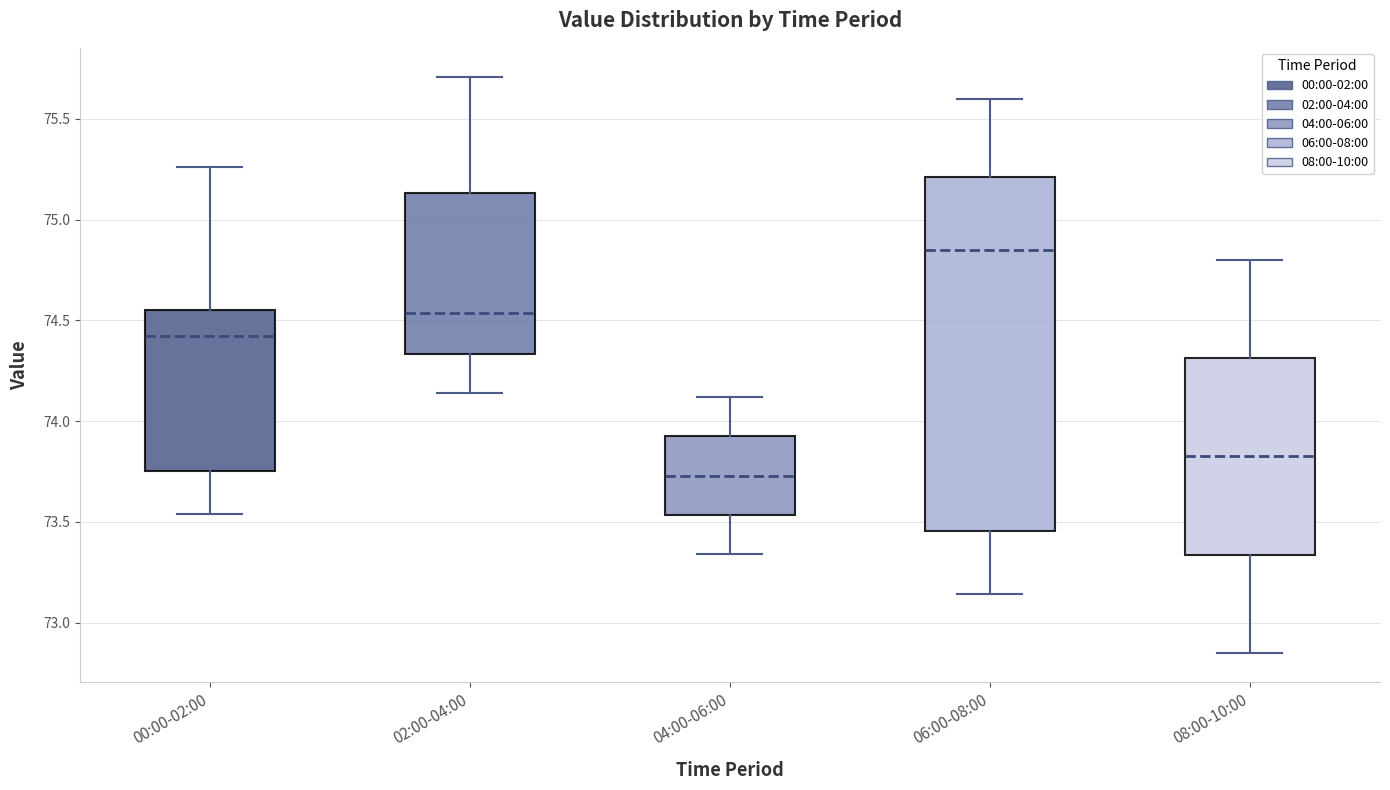

Where is the upper edge of the box for 08:00-10:00 on the y-axis? The values are not printed on the chart, so give them approximately, as read against the axis.

74.30